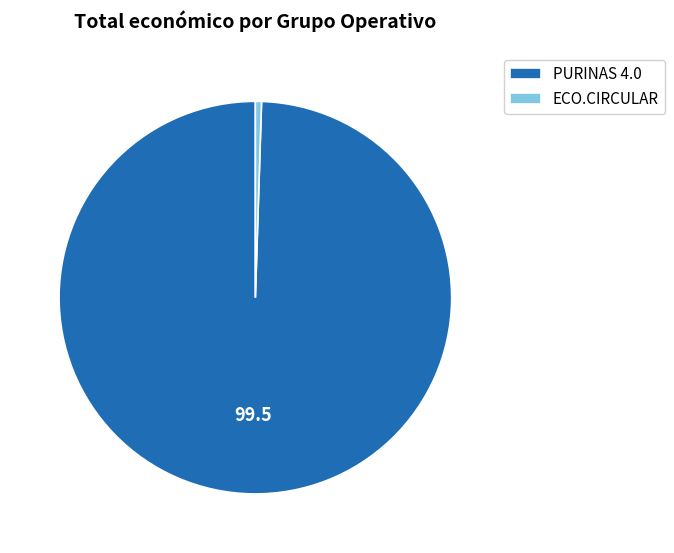

Do ECO.CIRCULAR and PURINAS 4.0 together represent more than half of the pie?

Yes